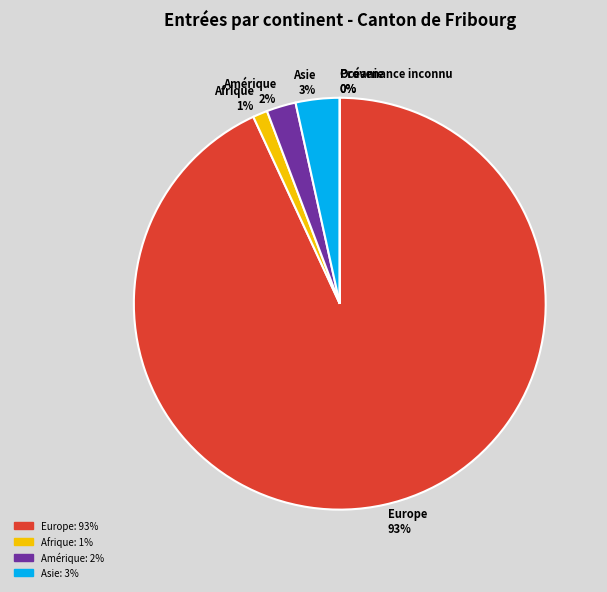

What is the smallest slice in the pie chart?

Océanie